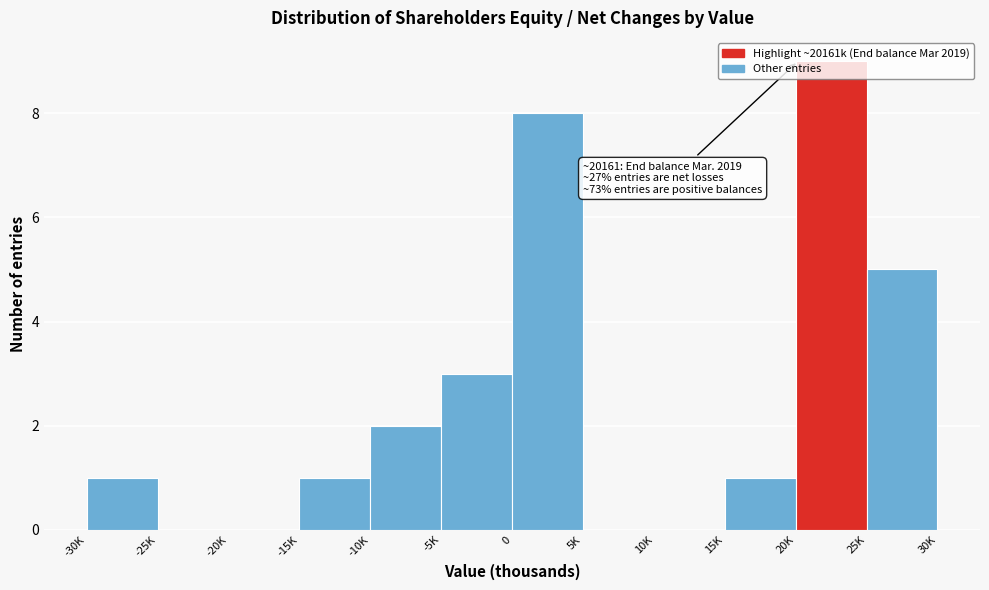

True or false: the data shows 5 at 25K.

True